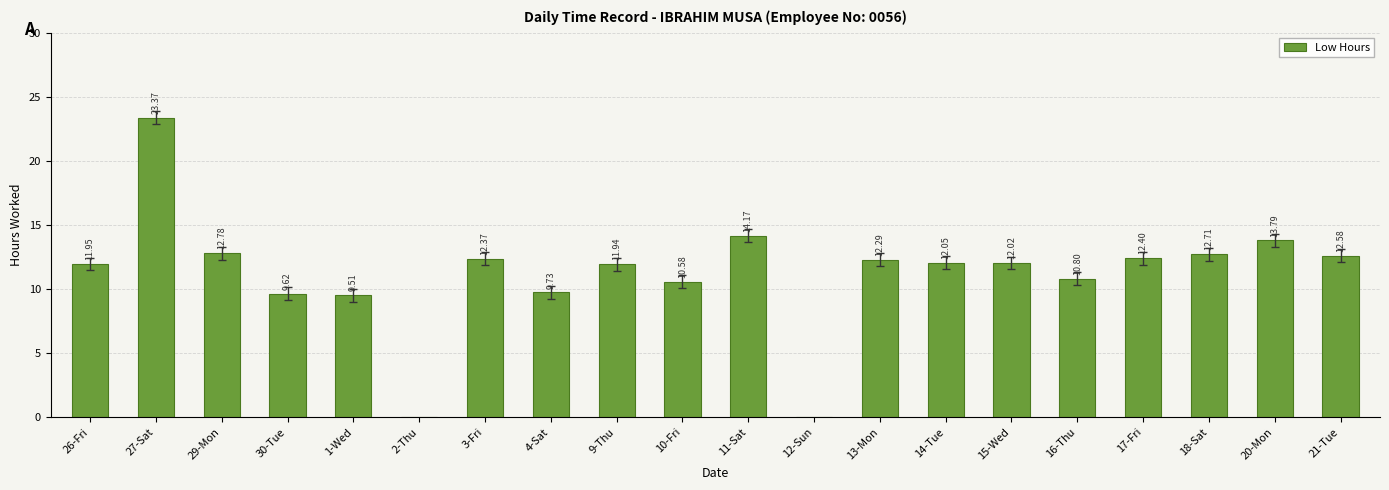

How many categories are shown in the chart?

20